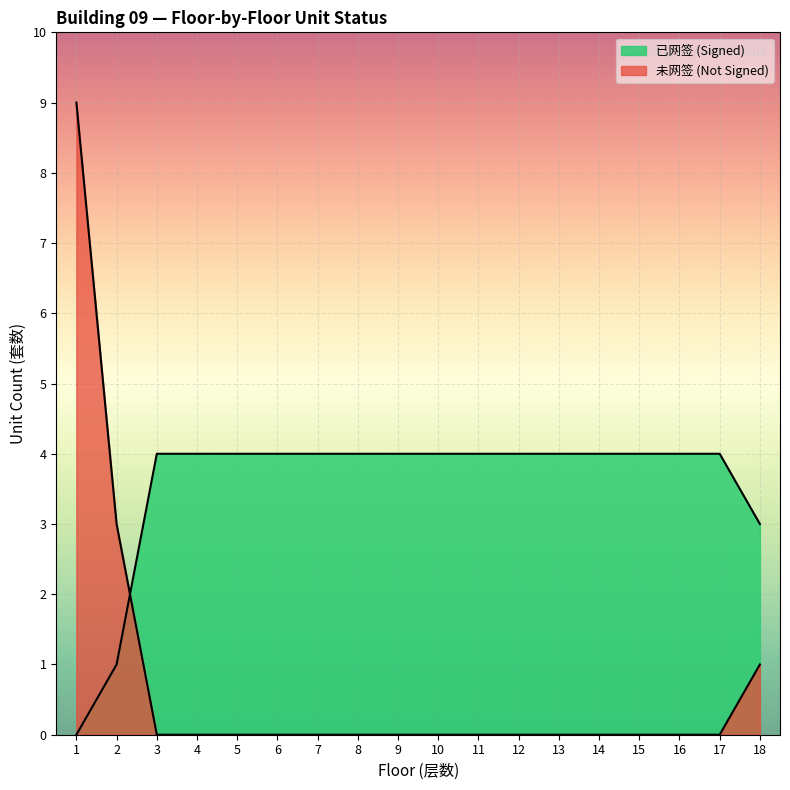

The value of 已网签 at 5 is 4. True or false?

True